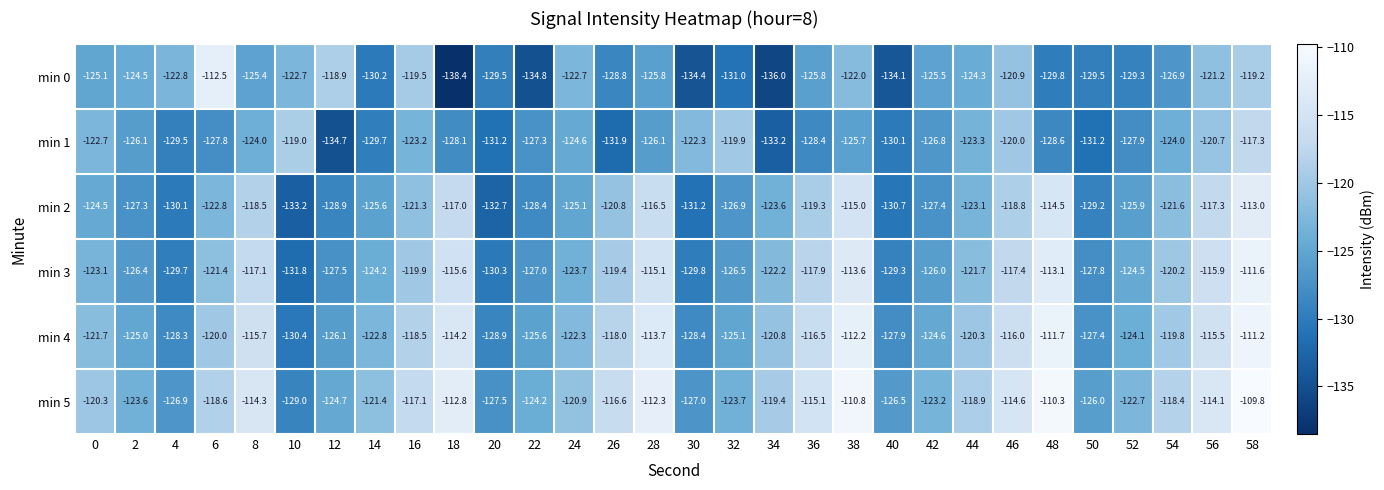

Between 16 and 50, which series saw the biggest shift?

min 0